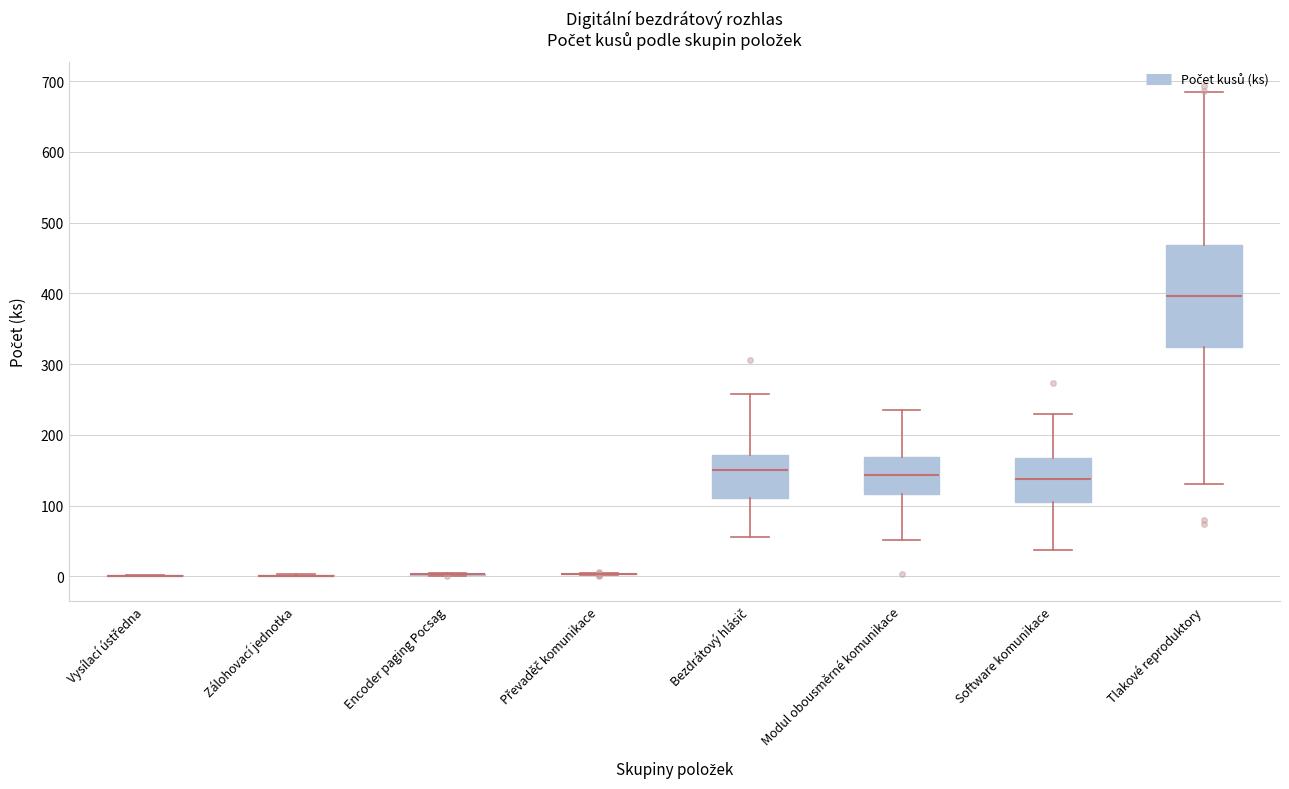

Comparing the boxes themselves (not the whiskers), which one is the tallest?

Tlakové reproduktory